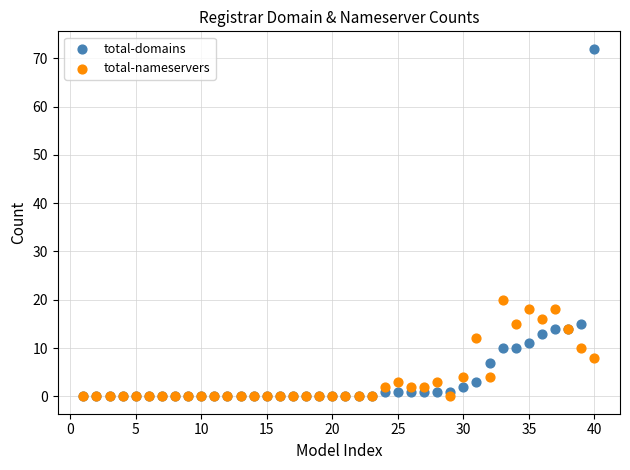

In the total-domains series, what Y value is closest to 36?

15